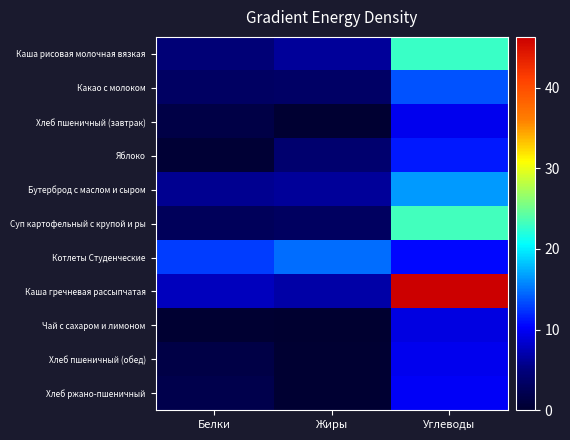

Rank the series by their maximum value, from highest to lowest.

Каша гречневая рассыпчатая, Суп картофельный с крупой и ры, Каша рисовая молочная вязкая, Бутерброд с маслом и сыром, Котлеты Студенческие, Какао с молоком, Яблоко, Хлеб ржано-пшеничный, Хлеб пшеничный (завтрак), Хлеб пшеничный (обед), Чай с сахаром и лимоном